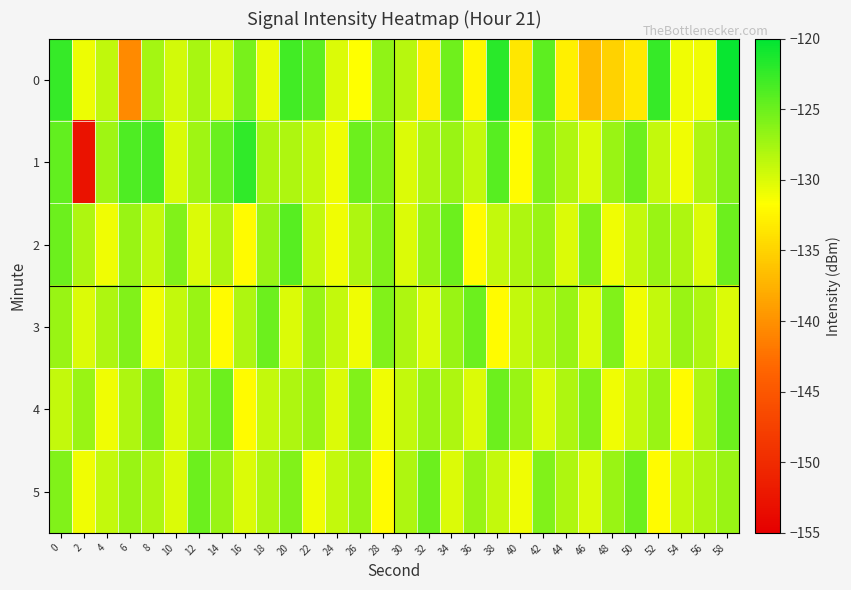

List the series in order of their peak value, lowest first.

3, 4, 5, 2, 1, 0